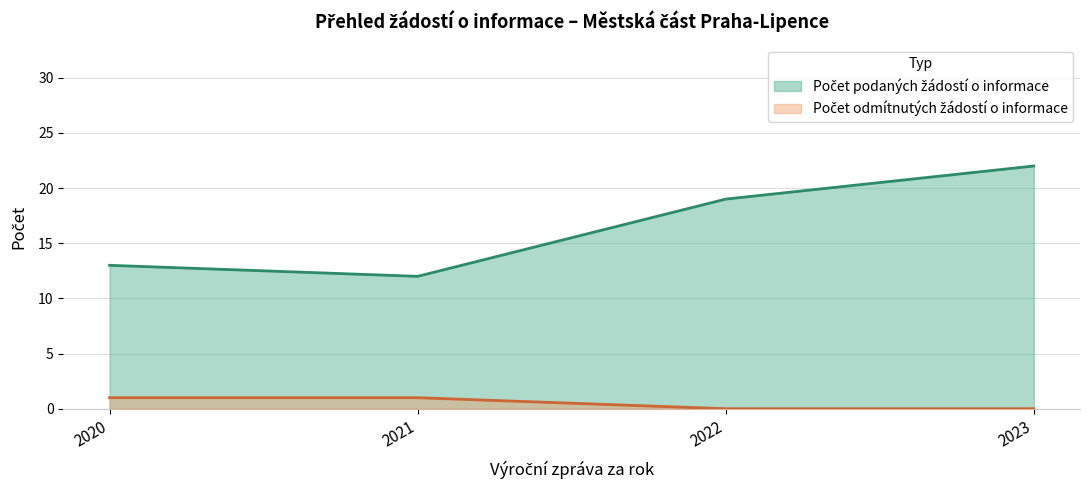

True or false: Počet odmítnutých žádostí o informace has more than 0 points higher than both neighbors.

False